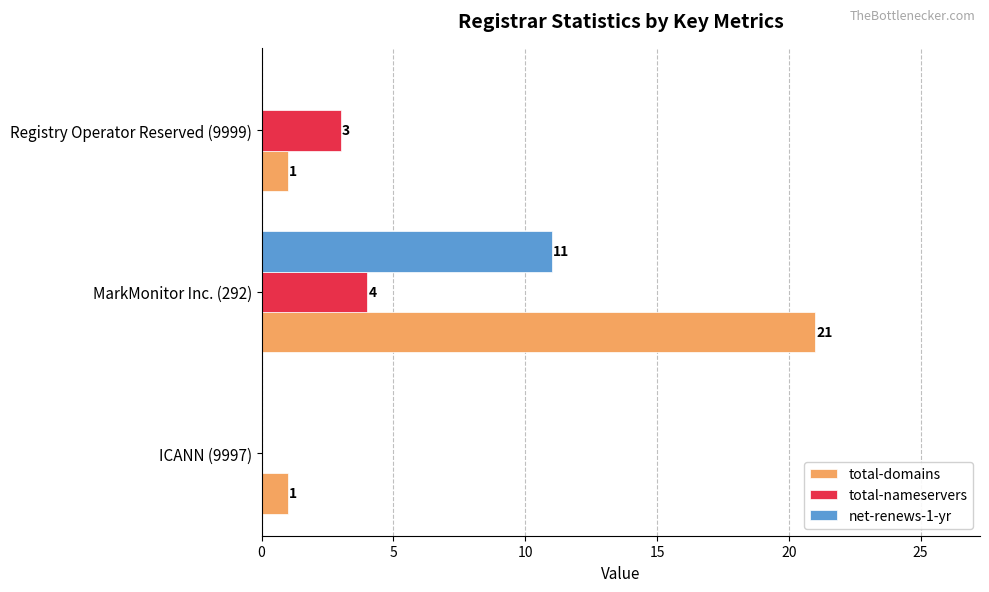

Is the value of net-renews-1-yr at ICANN (9997) greater than the value of total-nameservers at Registry Operator Reserved (9999)?

No